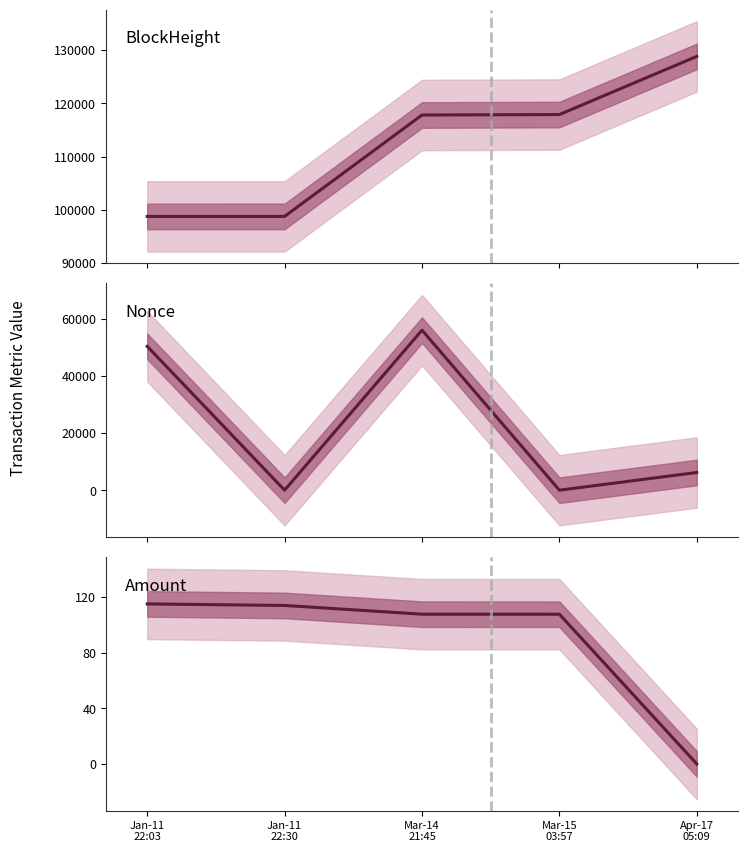

What is the label of the 4th point from the right?

Jan-11
22:30